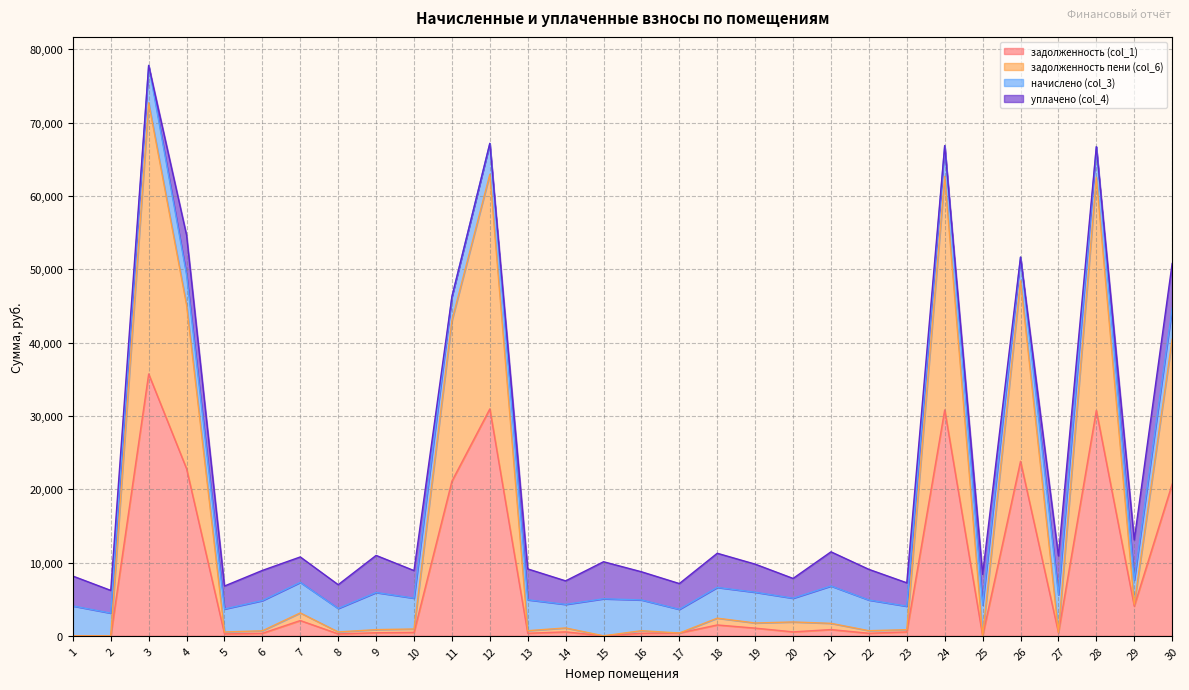

True or false: задолженность пени (col_6) and задолженность (col_1) intersect in this chart.

False